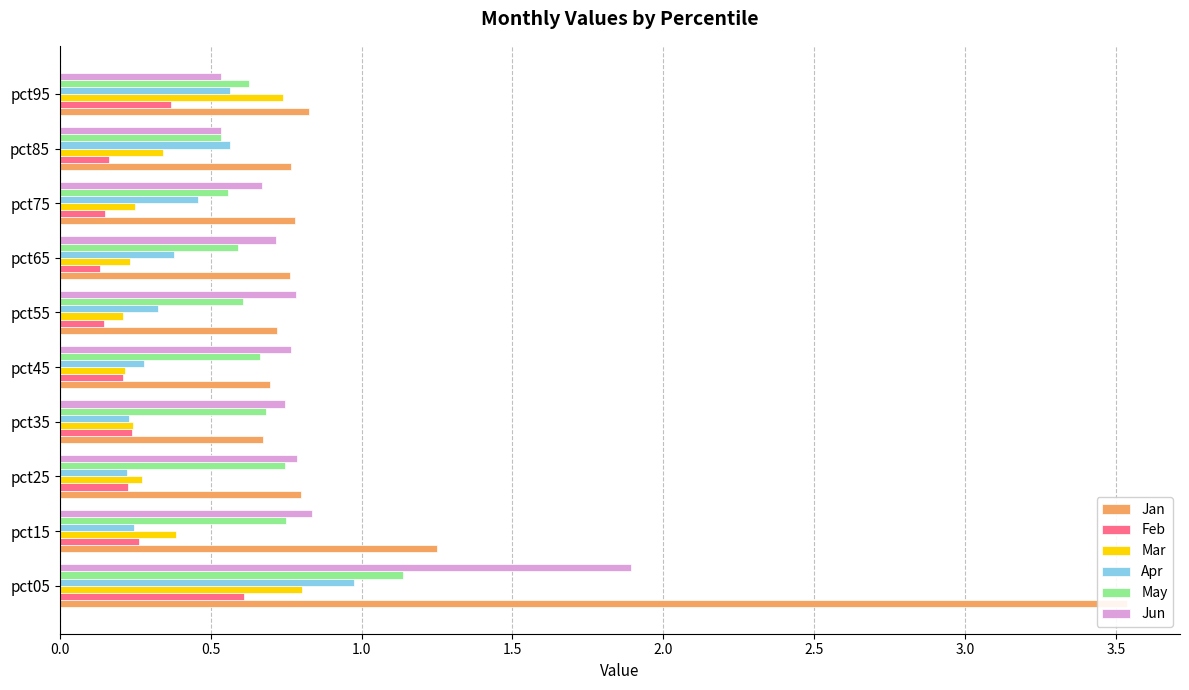

What is the maximum value shown in the chart?

3.5